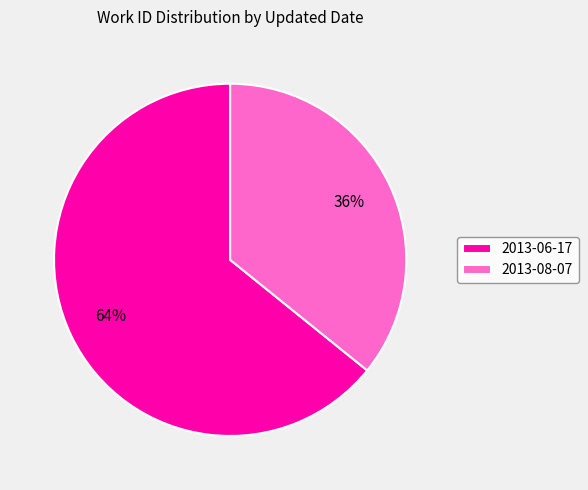

How many slices are in this pie chart?

2